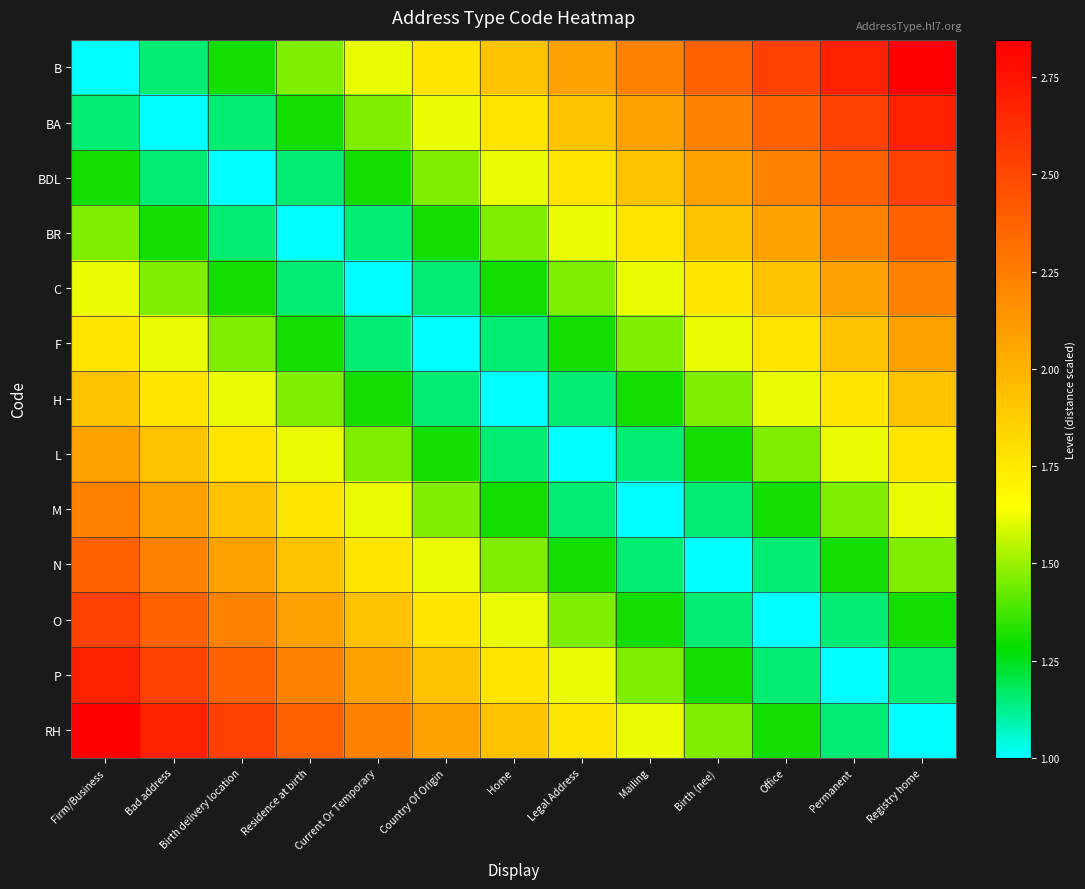

Which series has the widest spread of values?

B